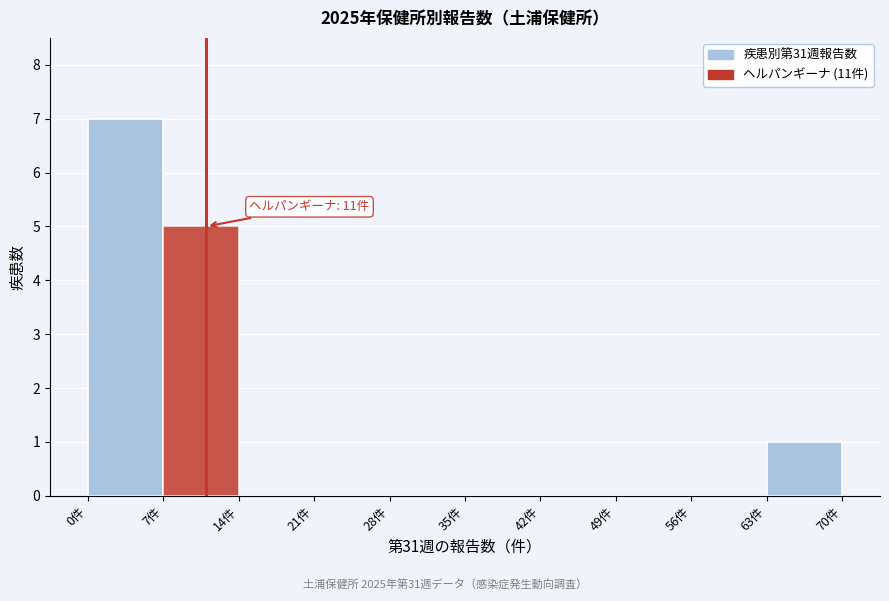

Over which range of the x-axis is the bar tallest?

0 to 7